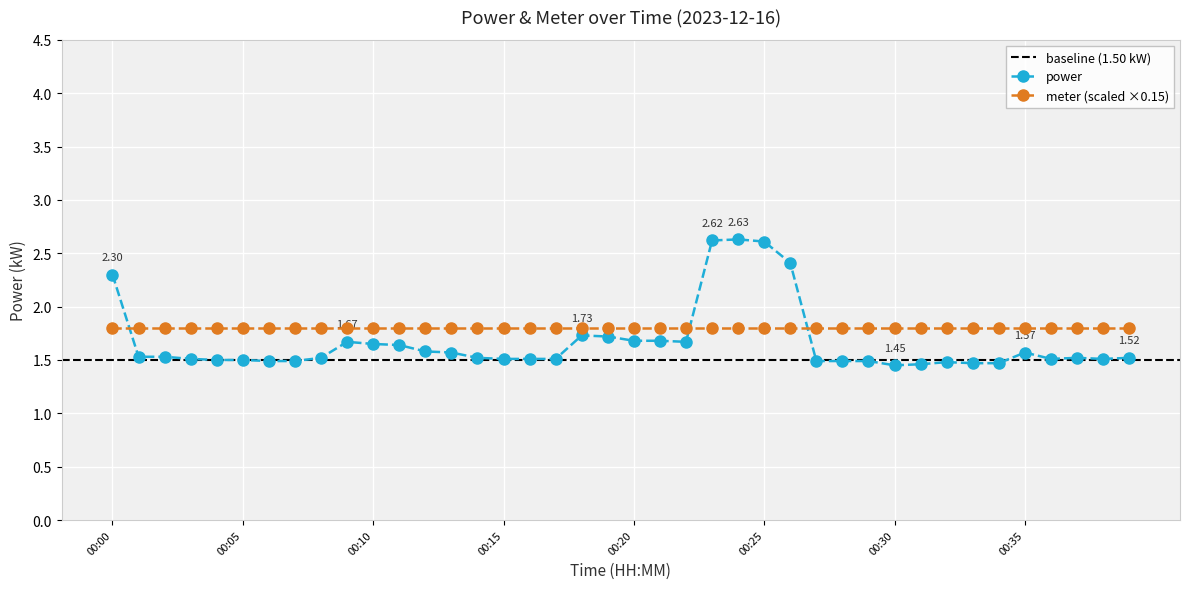

At which label is the value closest to 2?

00:18